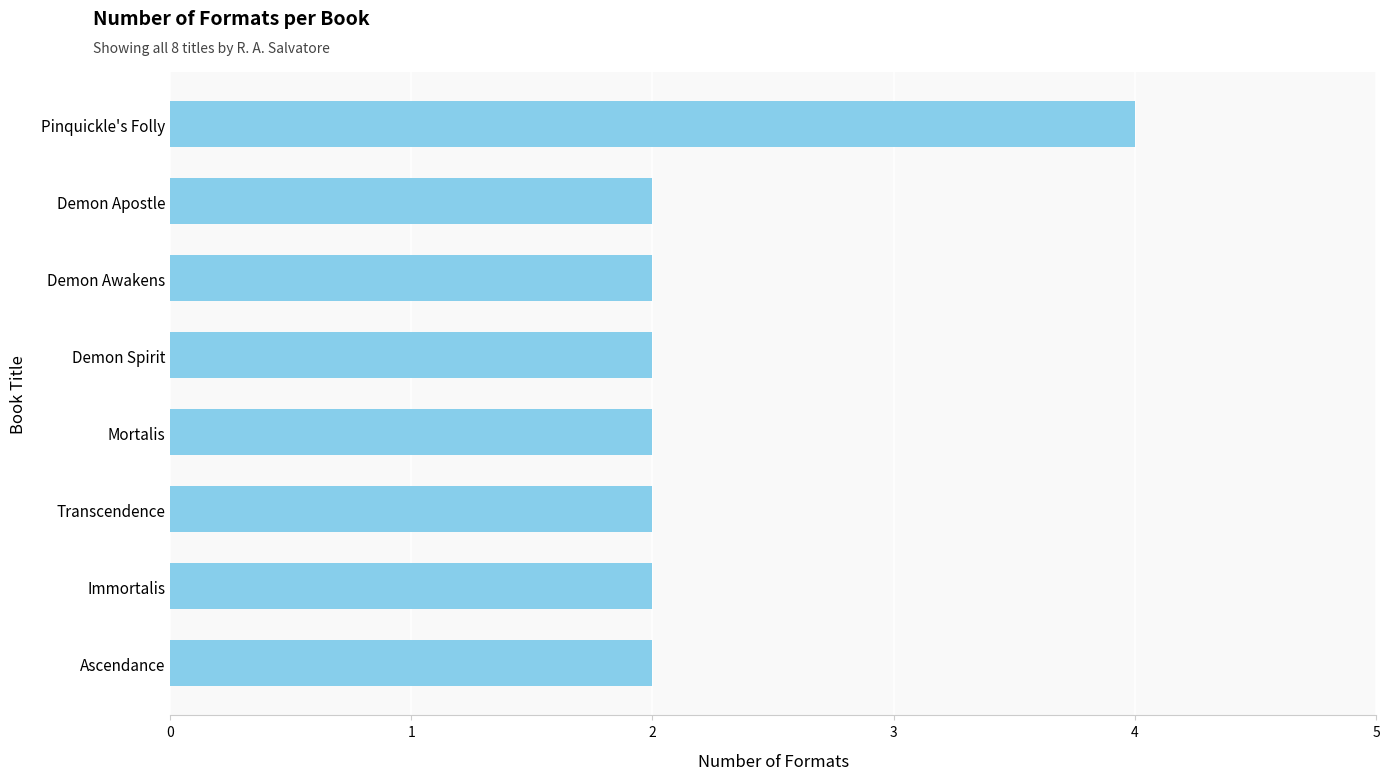

How many series are shown in this chart?

1